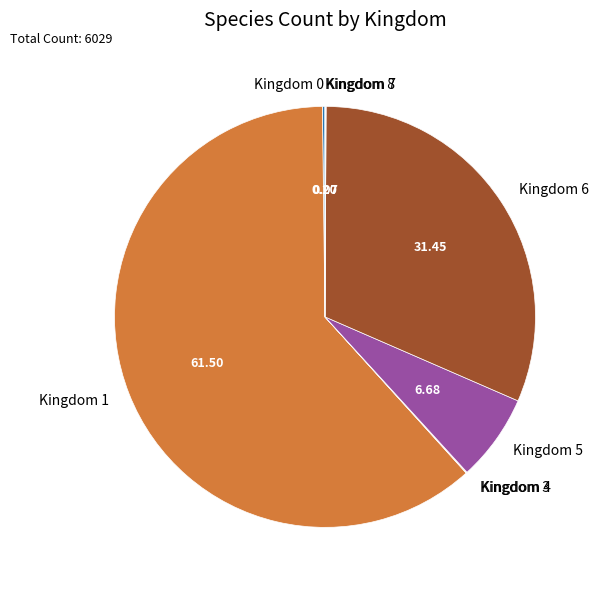

Which category accounts for the majority?

Kingdom 1